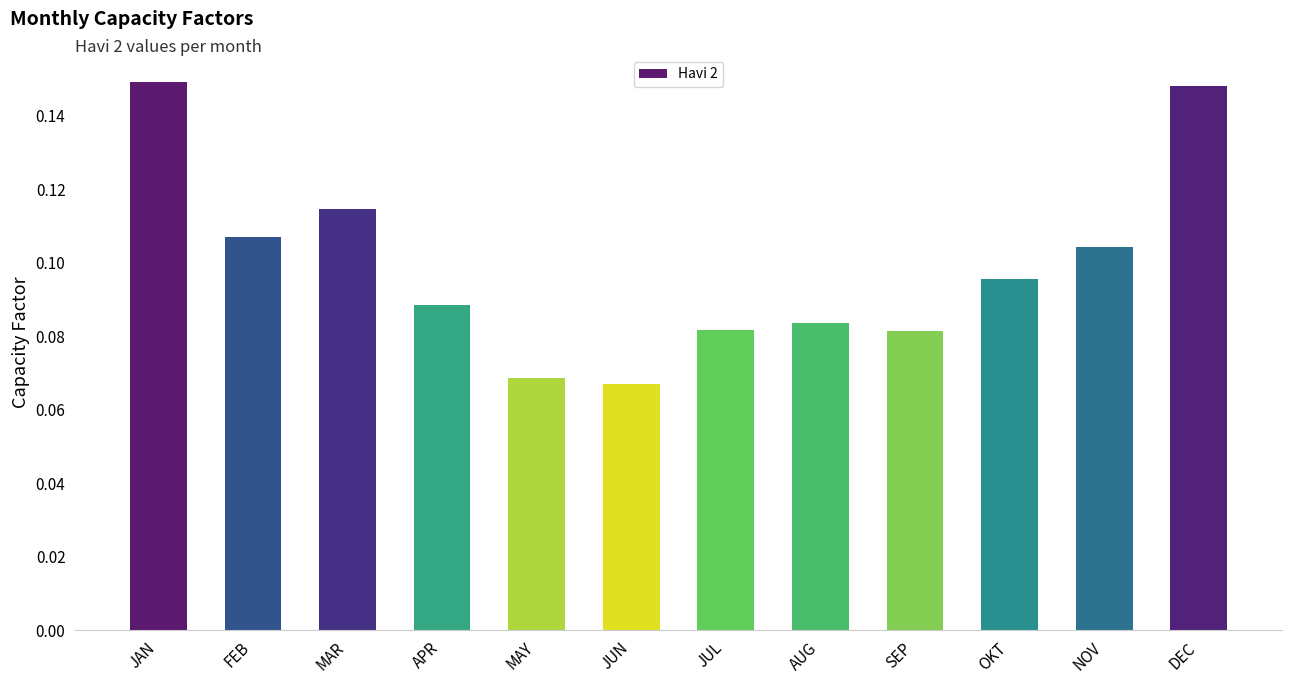

What position from the right is APR?

9